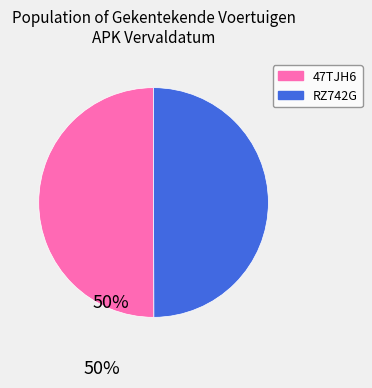

Approximately how many times larger is the value at RZ742G compared to 47TJH6?

1.0